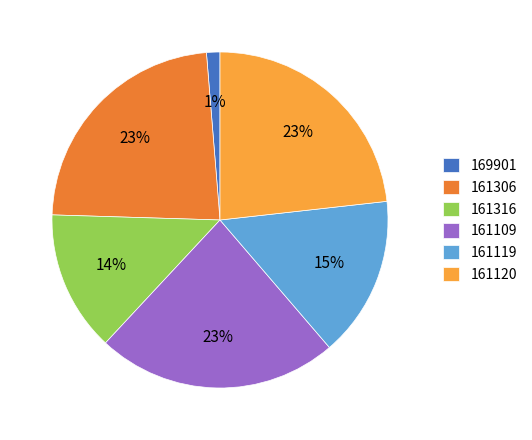

Does 161306 account for over 50% of the chart?

No